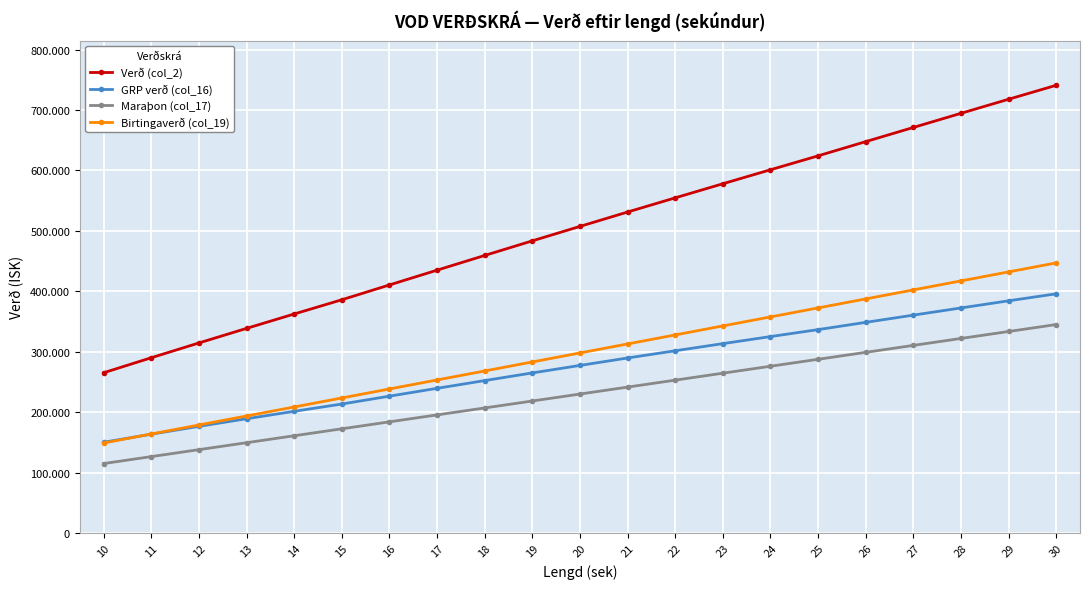

What is the average value of the Verð (col_2) series?

505390